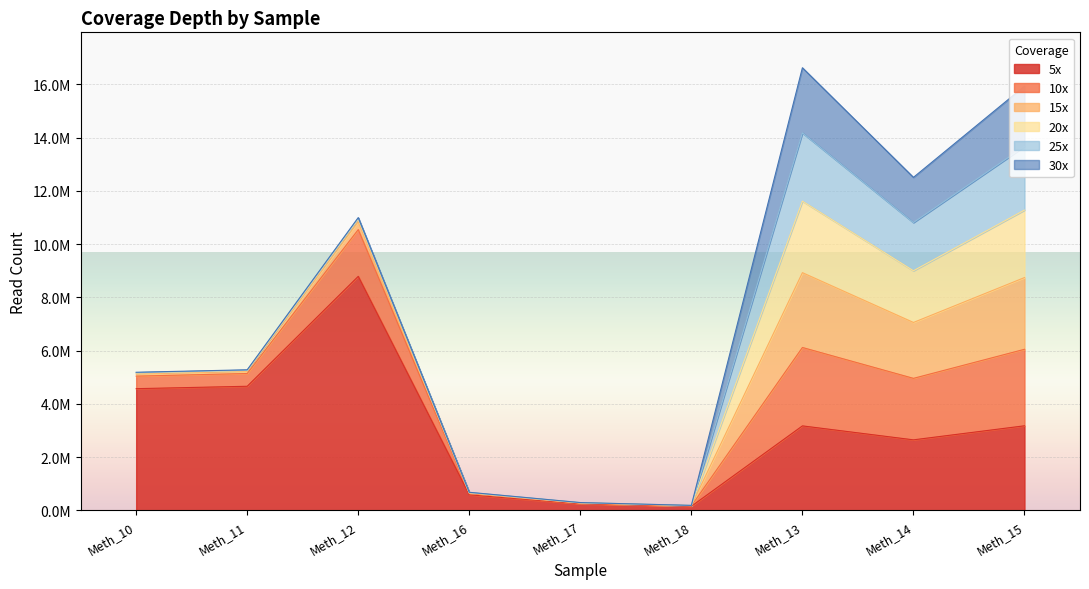

True or false: 25x has a value of 5366 at Meth_17.

True